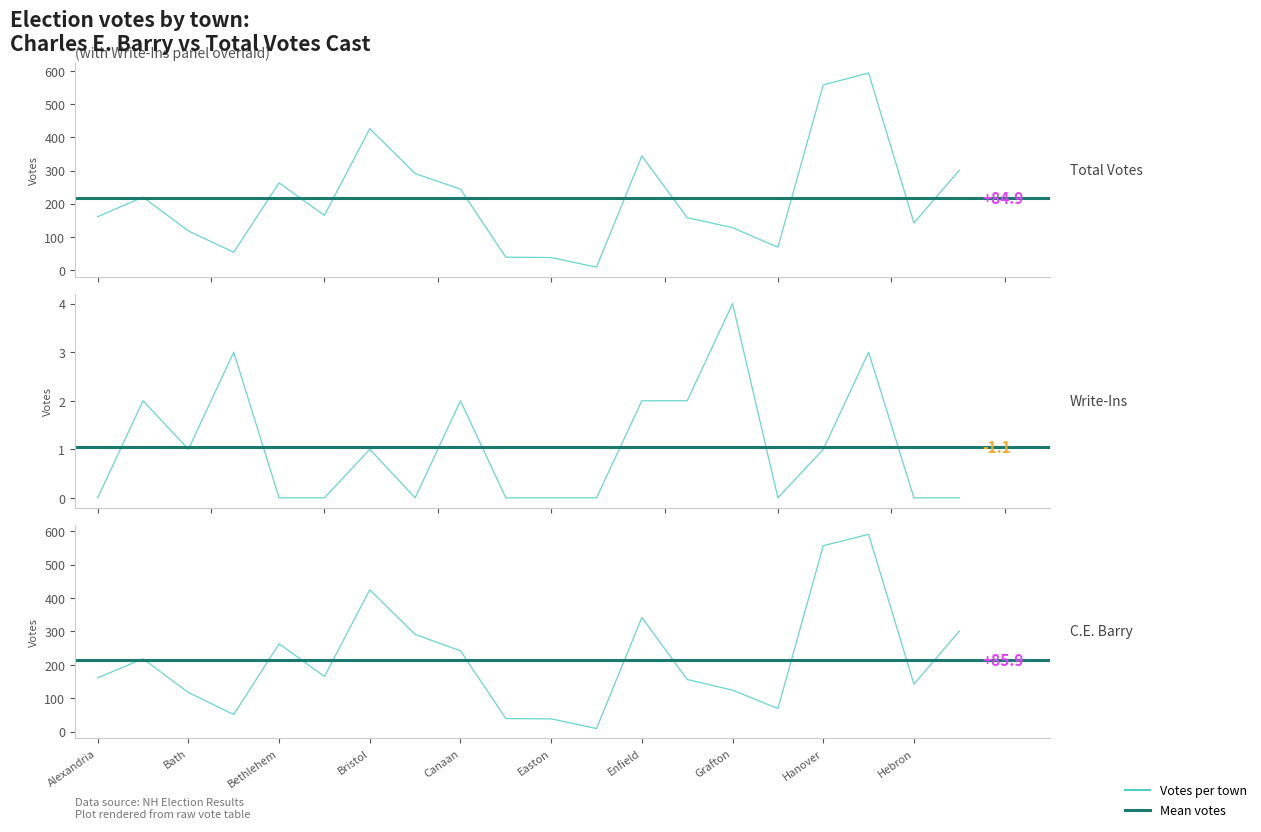

What is the average value of the Write-Ins series?

1